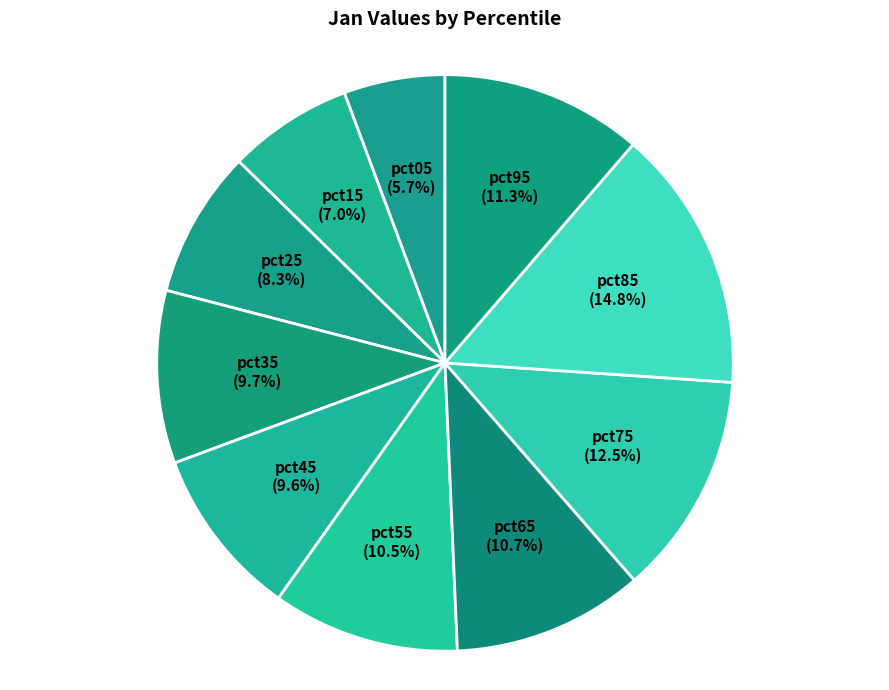

How many slices are in this pie chart?

10